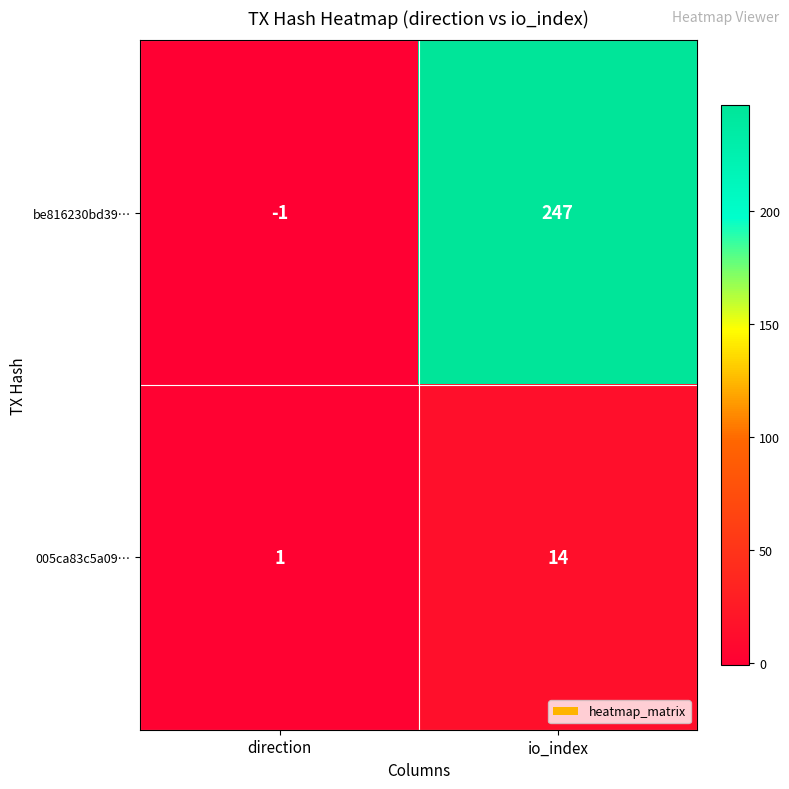

The be816230bd39… series shows 152 at io_index. True or false?

False